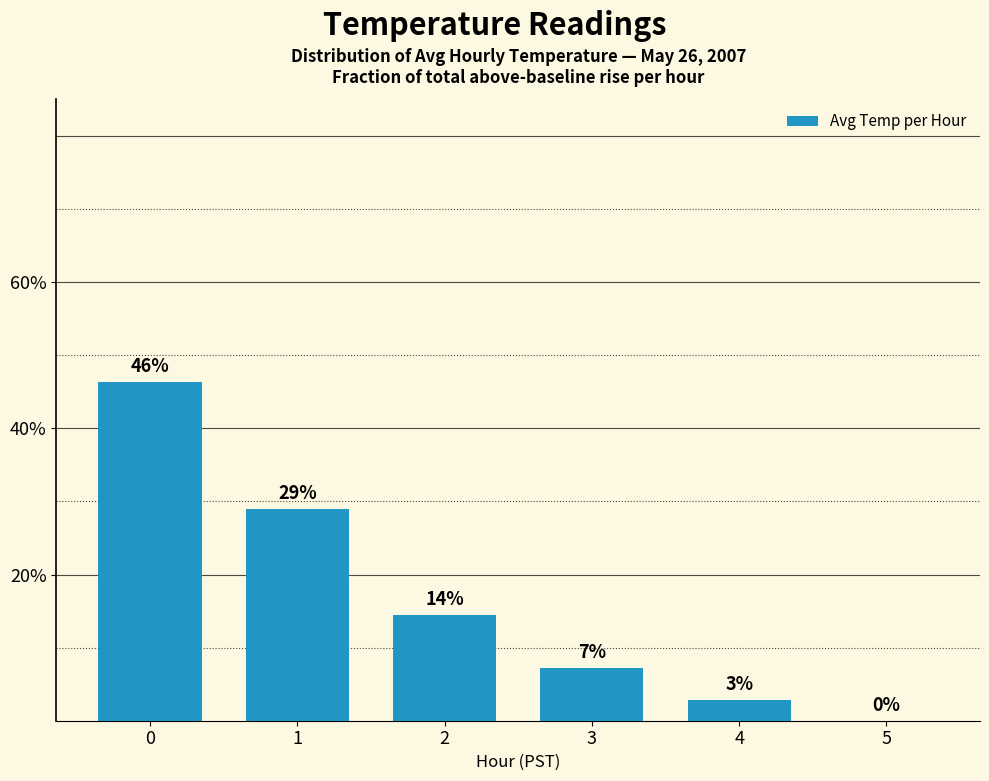

The value at 5 is 0.0. True or false?

True